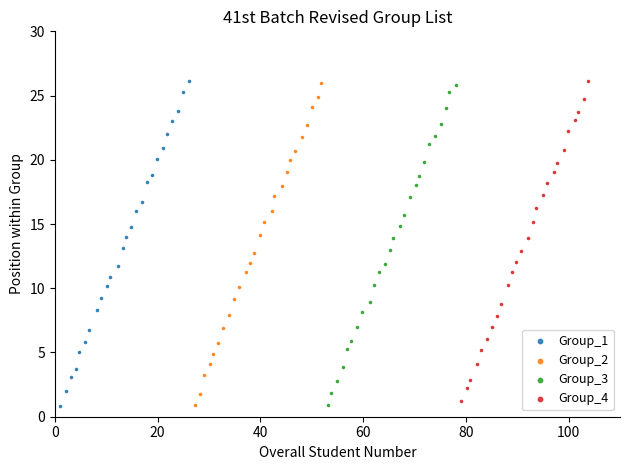

What are all the series names shown in the legend?

Group_1, Group_2, Group_3, Group_4